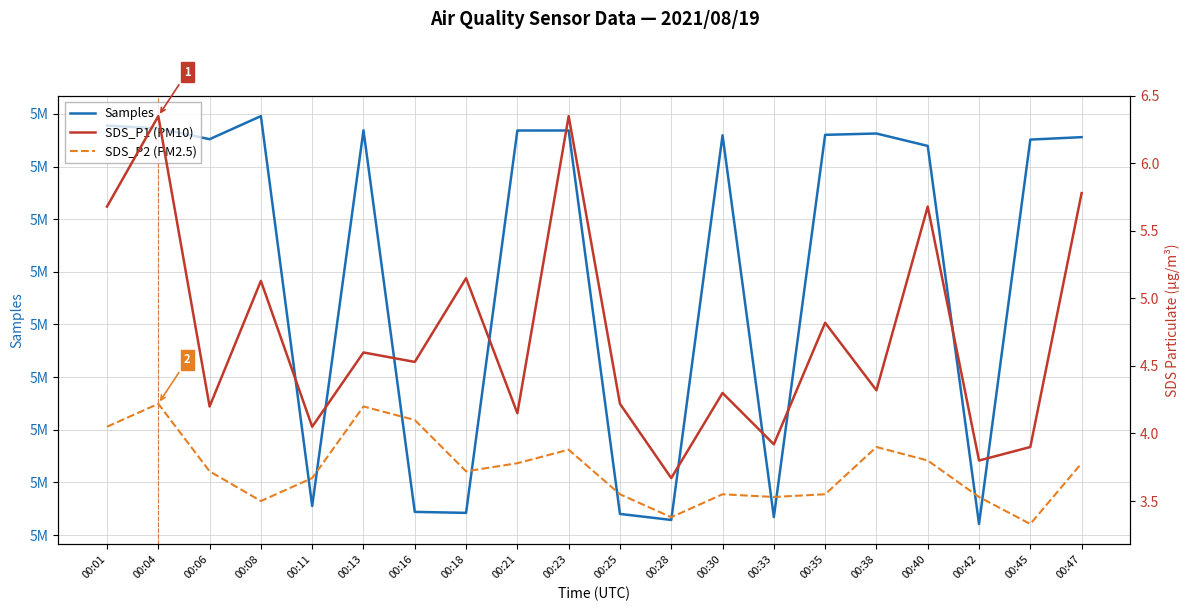

Which series has the largest total across all categories?

Samples